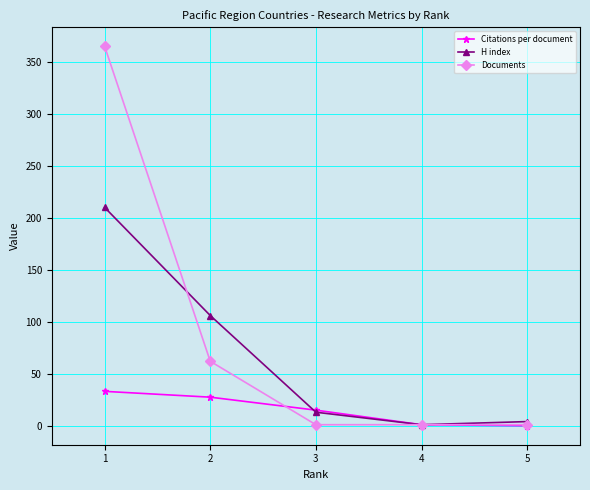

Is the value of Citations per document at 2 greater than the value of H index at 4?

Yes